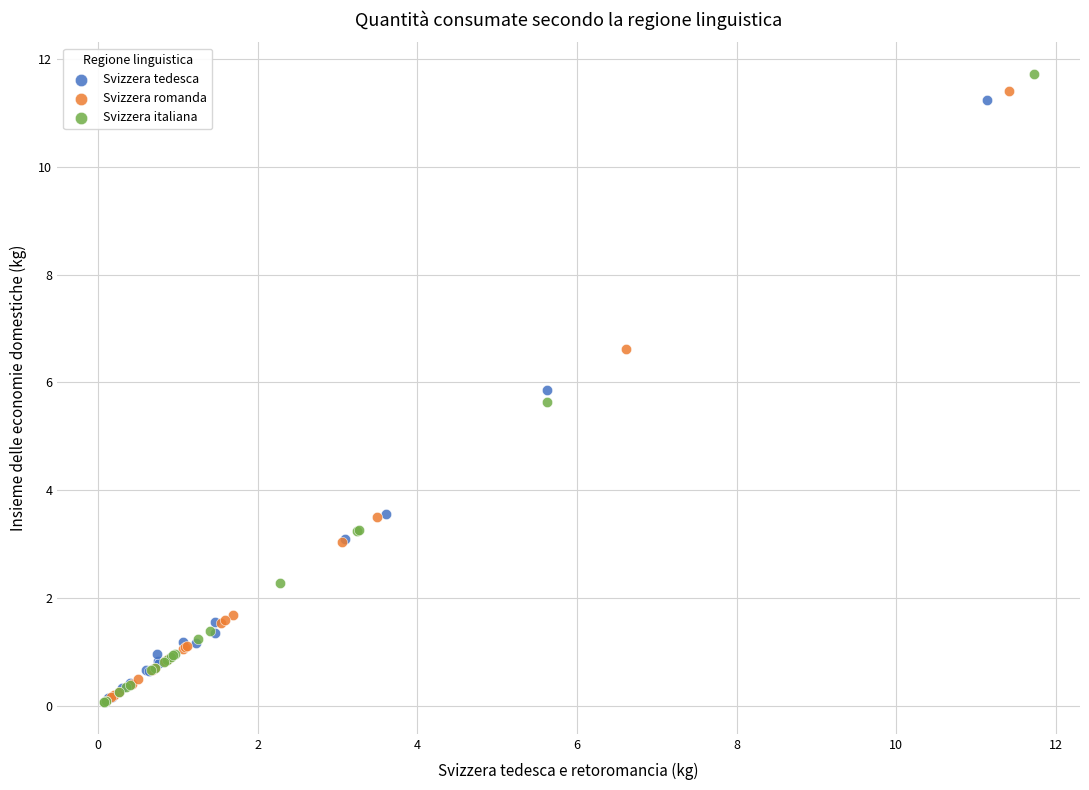

Which series has the largest Y range (max minus min)?

Svizzera italiana